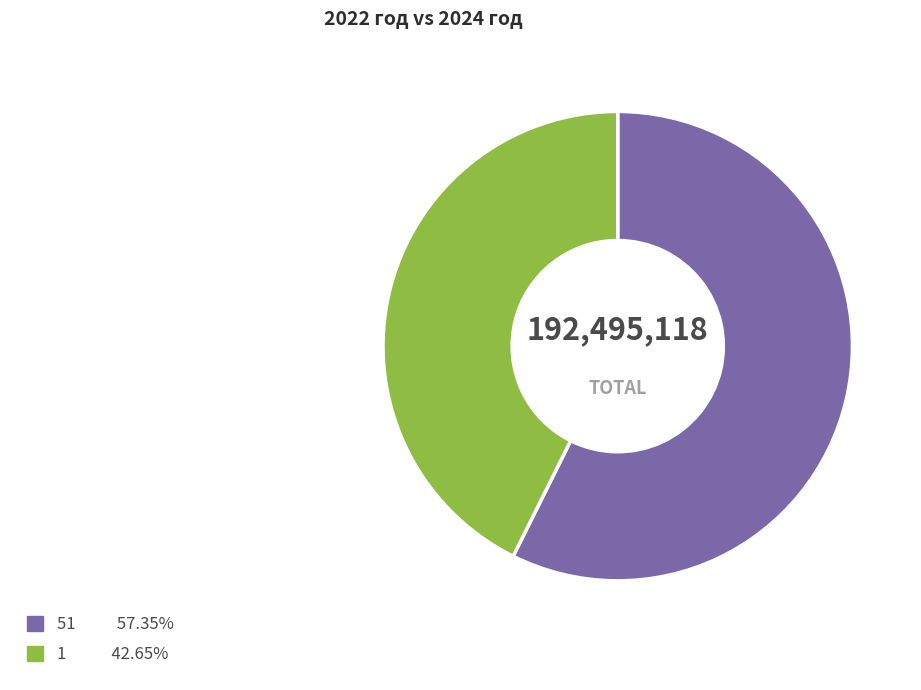

How many segments does this pie chart have?

2